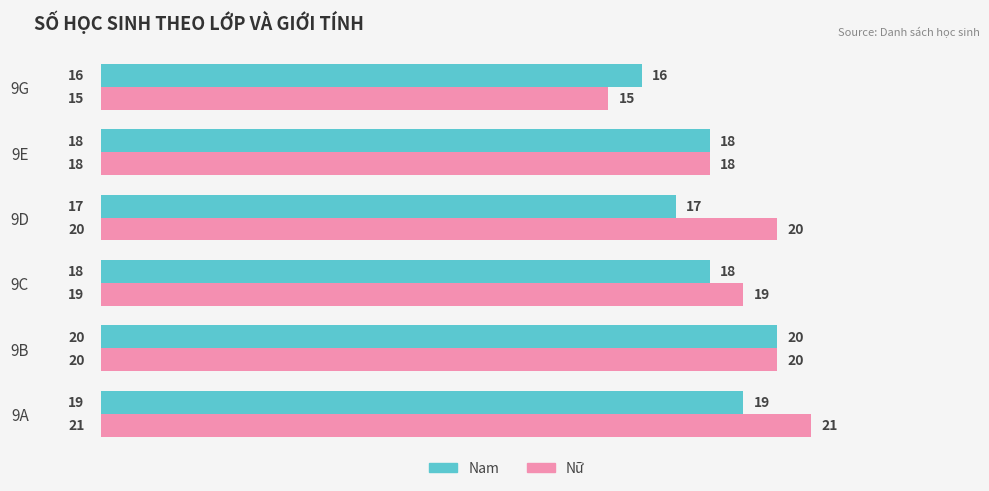

The Nam series shows 19 at 9A. True or false?

True